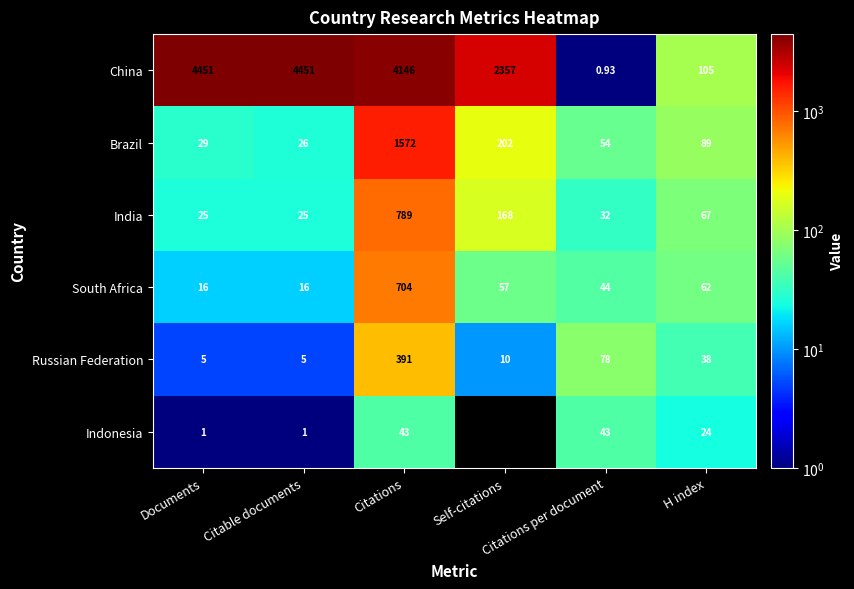

Which label corresponds to the smallest value in the chart?

Self-citations